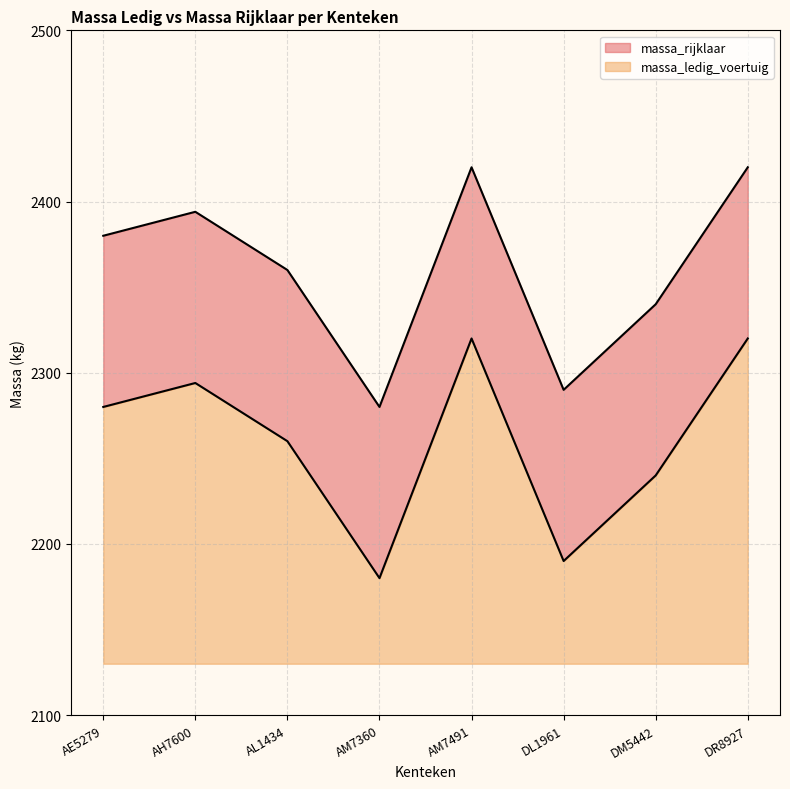

What value does the massa_ledig_voertuig series have at AL1434, to the nearest 50?

150